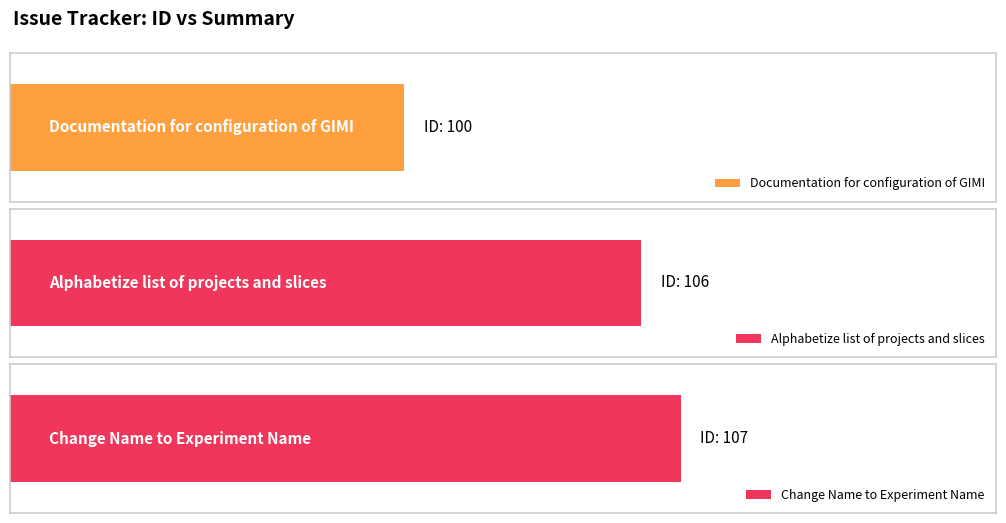

How many data points are above 106?

1